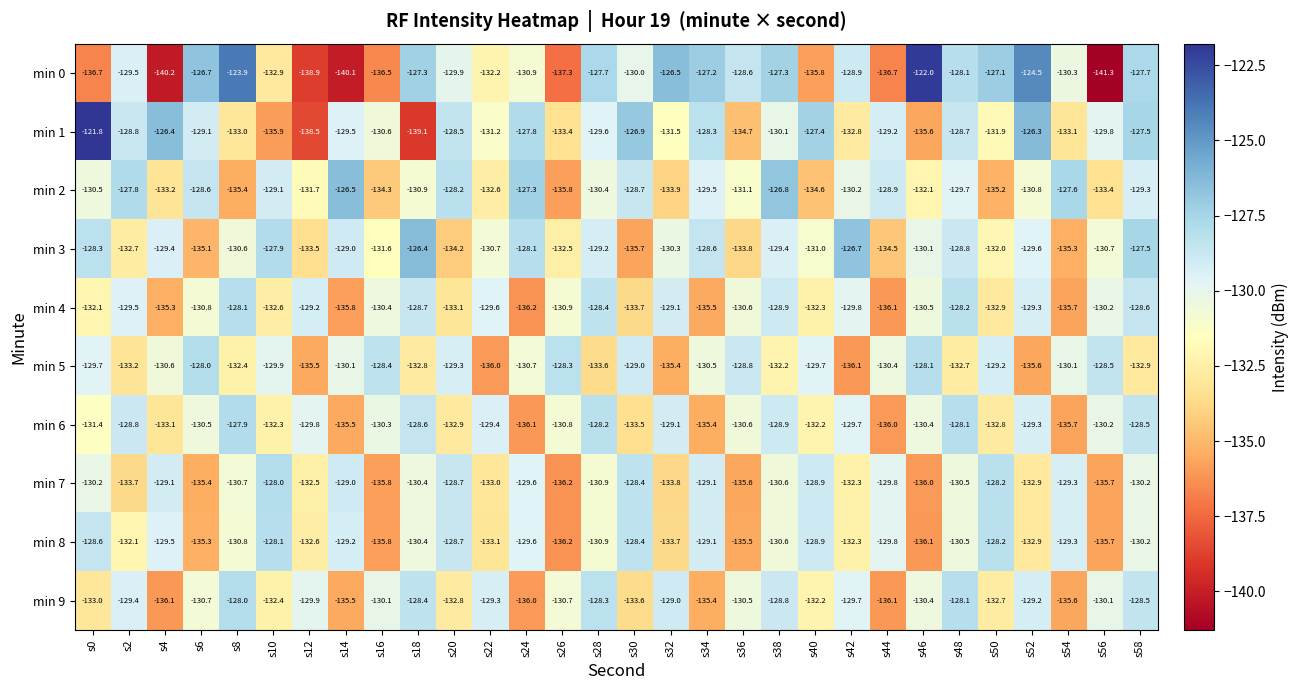

Rank the categories by min 2 value from lowest to highest.

s26, s8, s50, s40, s16, s32, s56, s4, s22, s46, s12, s36, s18, s52, s0, s28, s42, s48, s34, s58, s10, s44, s30, s6, s20, s2, s54, s24, s38, s14